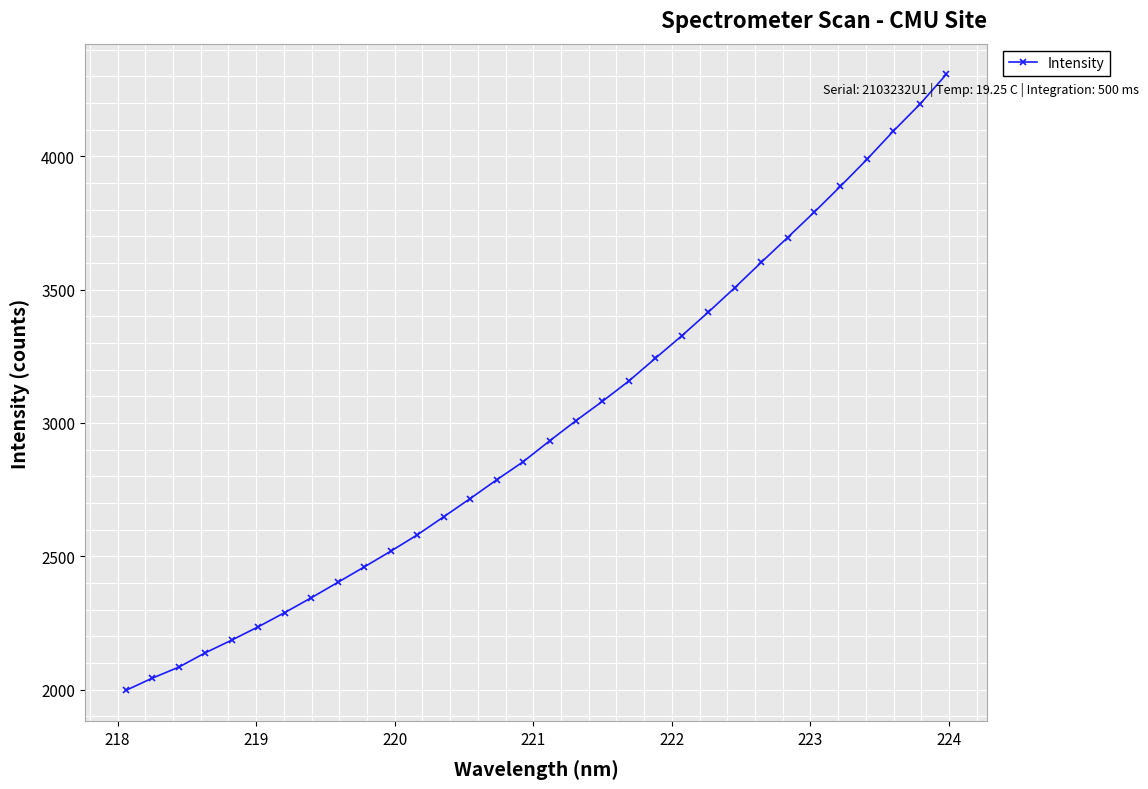

What is the difference between the second highest and minimum values?

2197.5